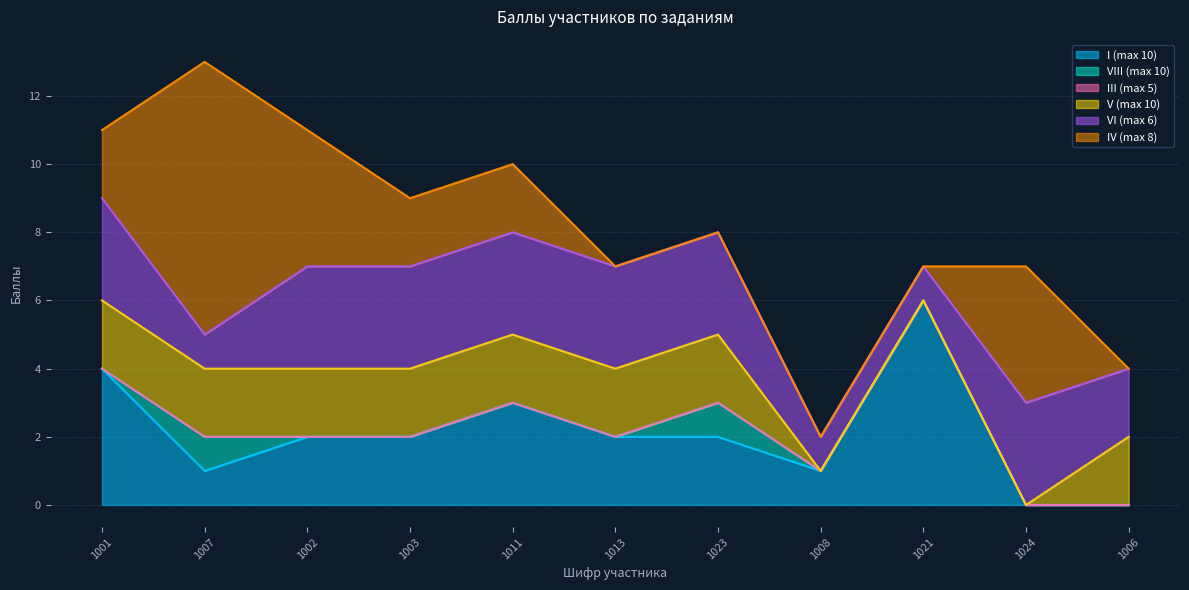

The III (max 5) series shows 0 at 1008. True or false?

True